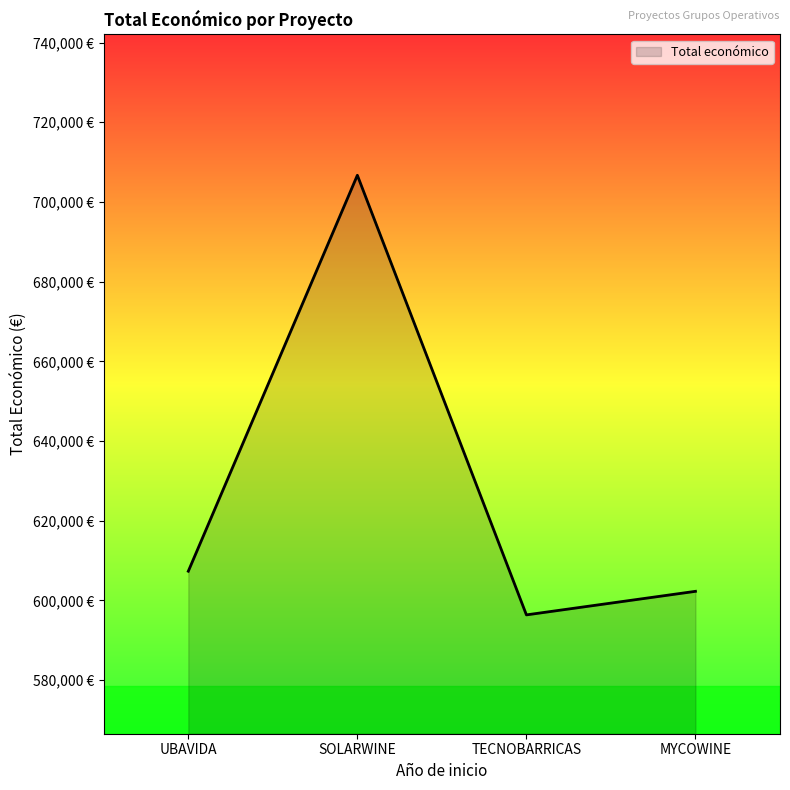

What is the change in value from UBAVIDA to TECNOBARRICAS?

-10958.0